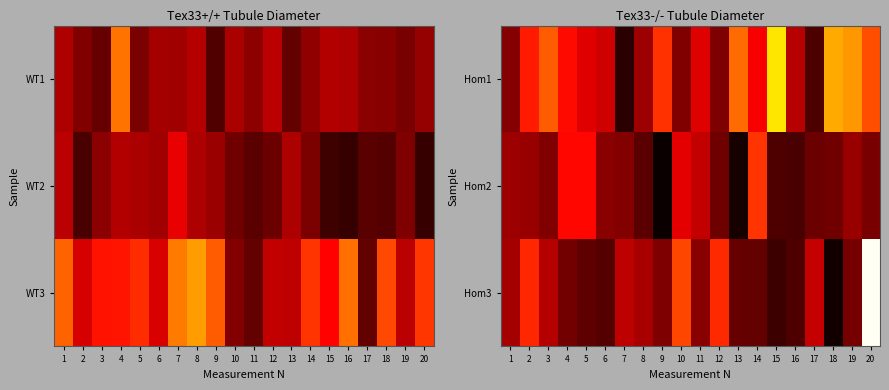

Reading left to right, extract all data points from this chart.

Hom1: 1=214.9	2=261.5	3=283.1	4=256.6	5=244.4	6=238.7	7=185.6	8=222.8	9=269.3	10=213.5	11=243.2	12=212.2	13=287.8	14=251.6	15=327.7	16=230.7	17=196.5	18=307.9	19=302.6	20=278.4
Hom2: 1=222.5	2=220.6	3=212.9	4=256.0	5=255.8	6=215.3	7=213.9	8=201.1	9=175.1	10=245.1	11=234.0	12=207.5	13=179.7	14=270.6	15=197.1	16=195.8	17=206.6	18=208.3	19=220.8	20=211.1
Hom3: 1=224.6	2=266.1	3=230.1	4=209.3	5=202.2	6=199.3	7=232.5	8=226.2	9=212.3	10=275.9	11=216.0	12=266.8	13=205.0	14=204.4	15=191.3	16=196.8	17=235.0	18=178.0	19=209.6	20=387.5